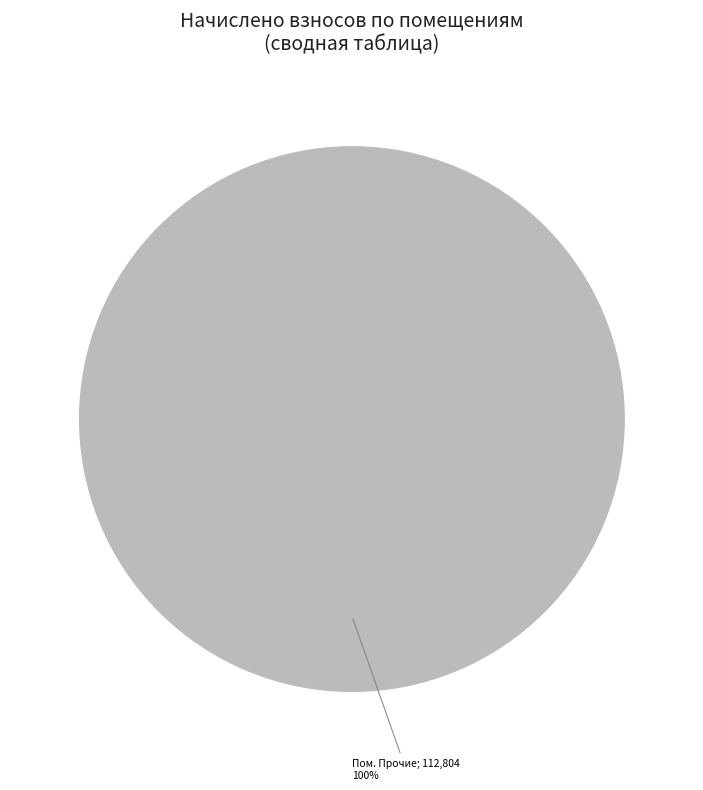

How many segments does this pie chart have?

1